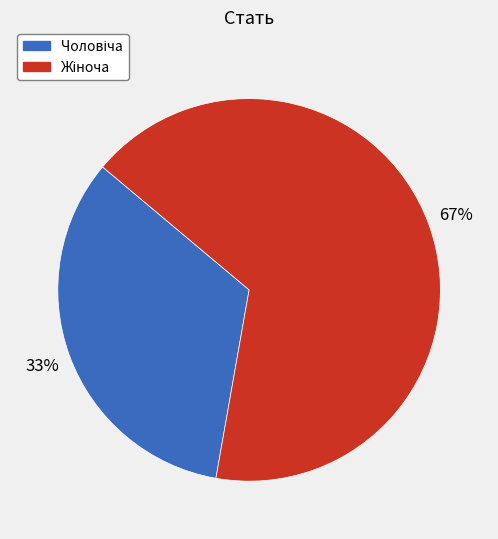

Does any single category account for the majority?

Yes